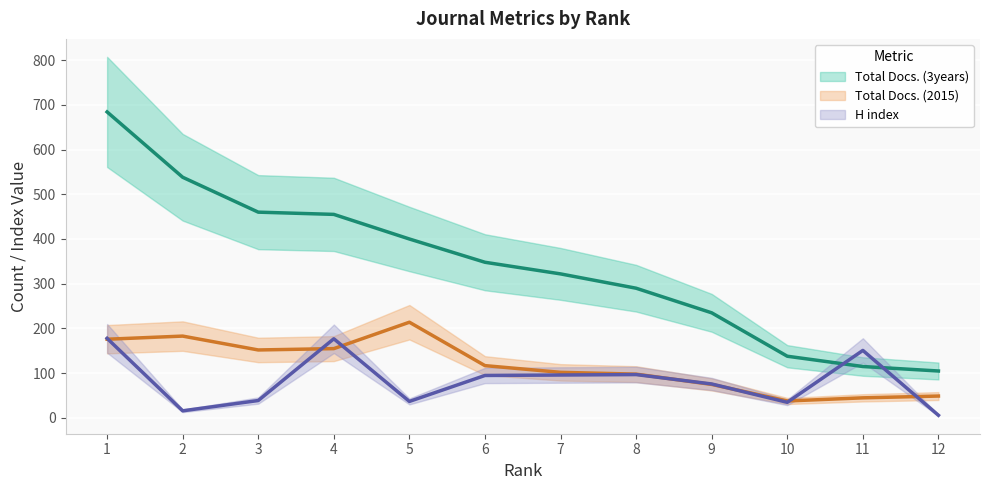

Which series has the largest total across all categories?

Total Docs. (3years)